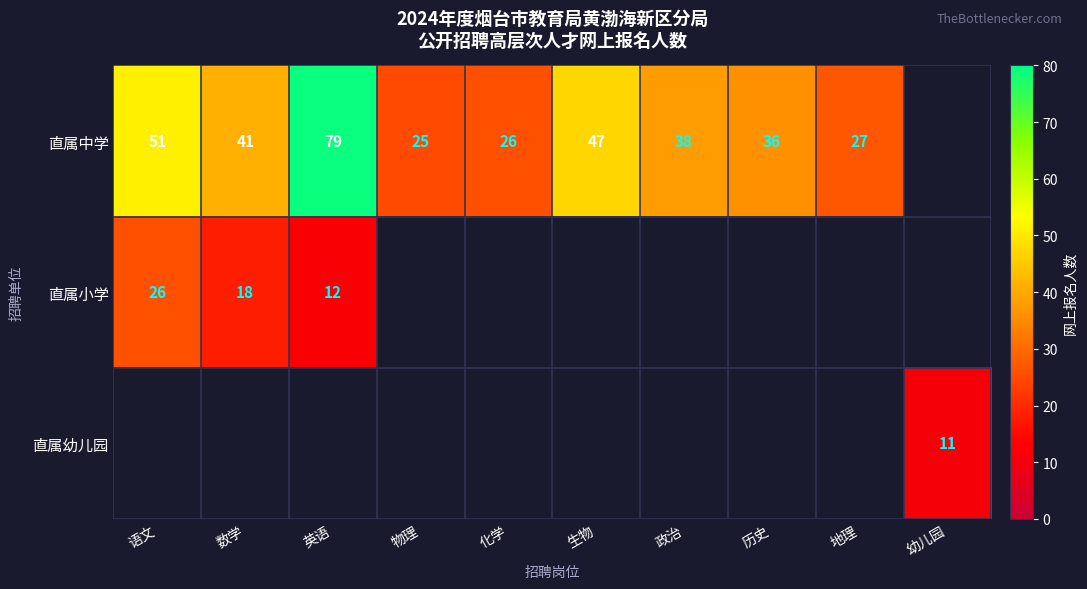

Is it true that 直属中学 equals 38 at 政治?

True